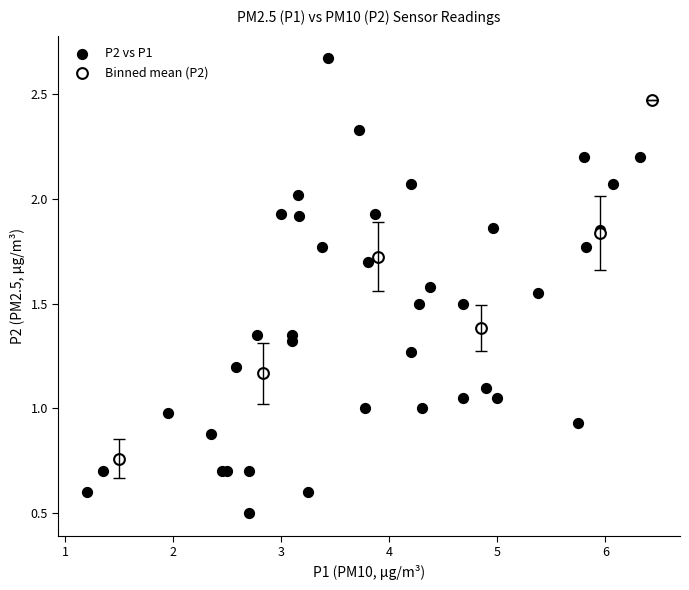

Which series reaches the maximum Y coordinate?

P2 vs P1